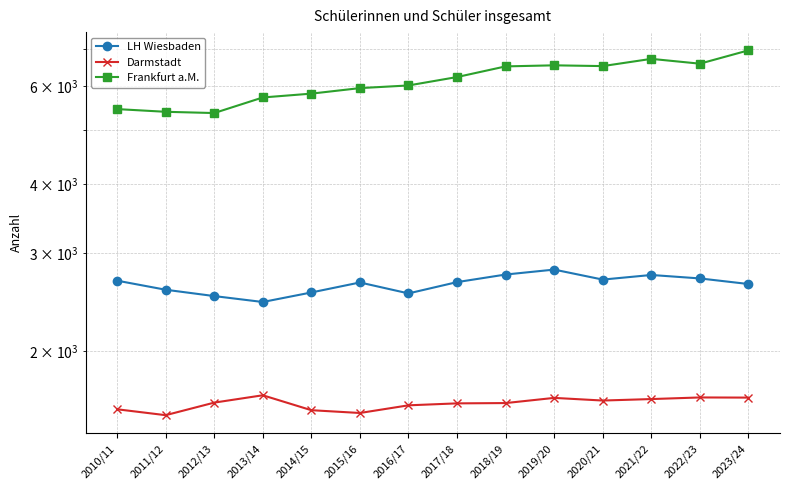

True or false: Frankfurt a.M. and Darmstadt cross at least once.

False